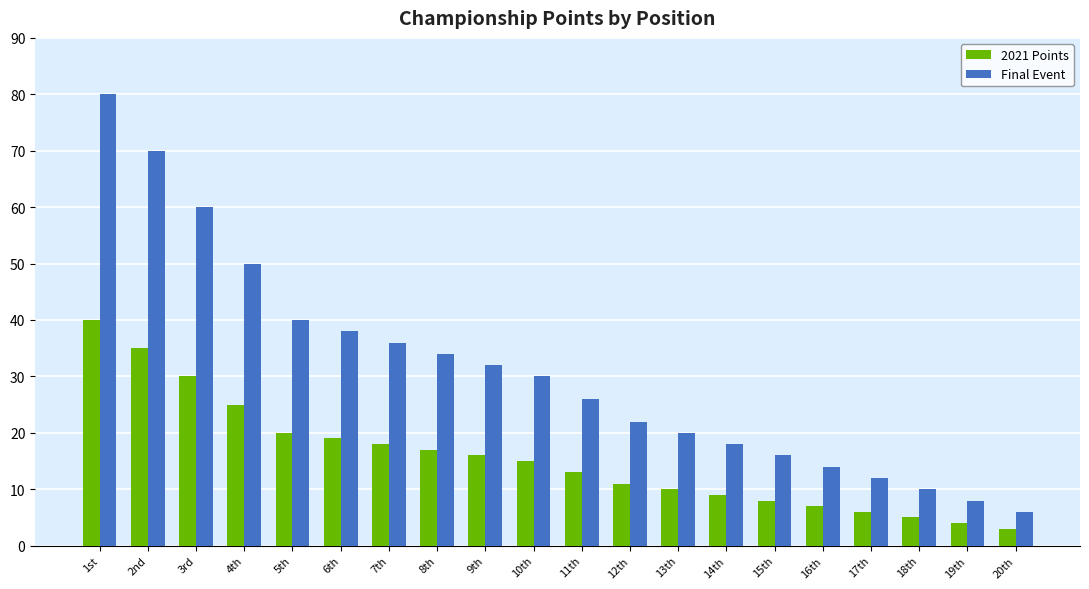

At which label does Final Event first exceed 30?

1st